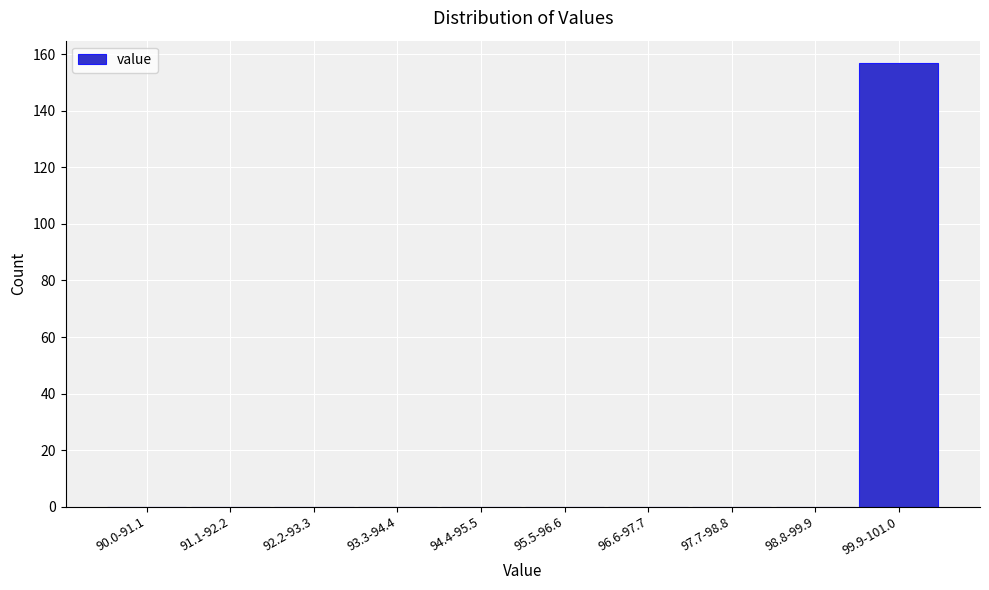

Reading left to right, transcribe all the data shown in this chart.

90.0-91.1=0	91.1-92.2=0	92.2-93.3=0	93.3-94.4=0	94.4-95.5=0	95.5-96.6=0	96.6-97.7=0	97.7-98.8=0	98.8-99.9=0	99.9-101.0=157